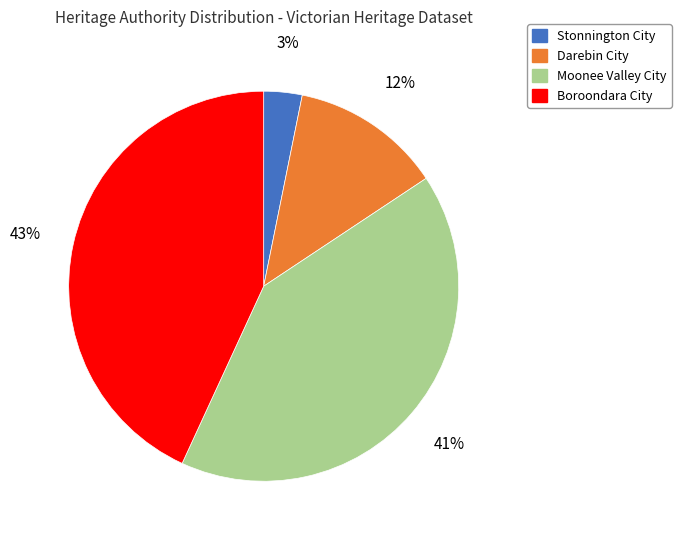

To the nearest percent, what is the difference between the largest and smallest slice percentages?

40%